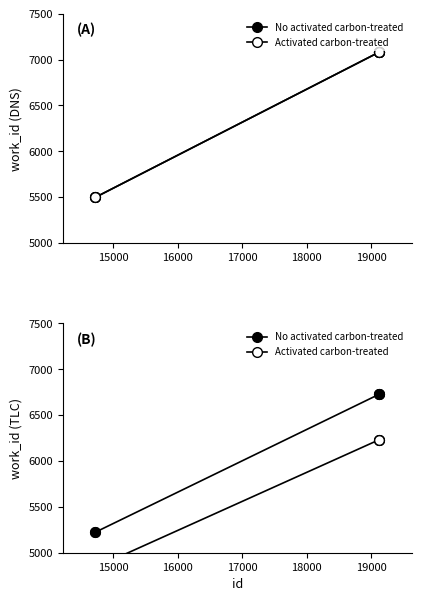

How many lines are shown in the chart?

2